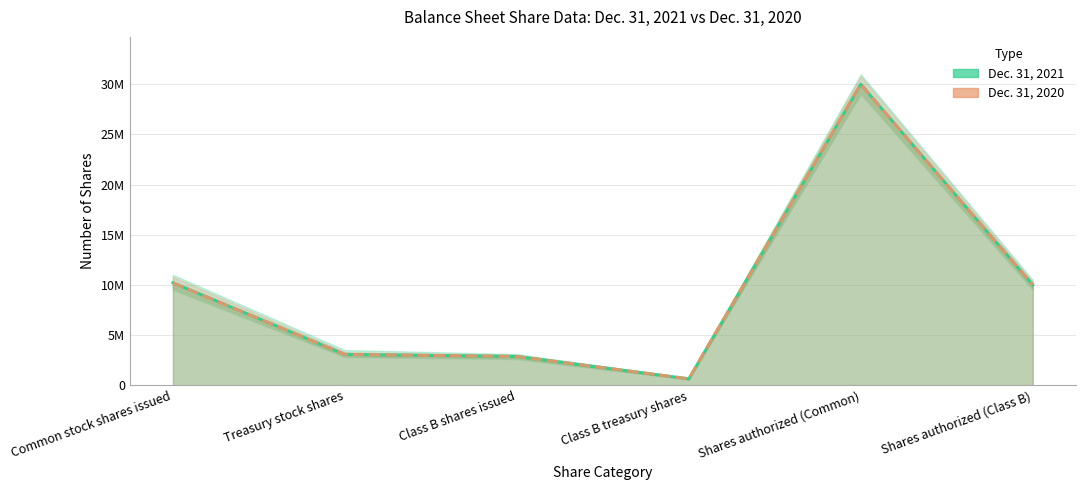

What are all the series names shown in the legend?

Dec. 31, 2021, Dec. 31, 2020